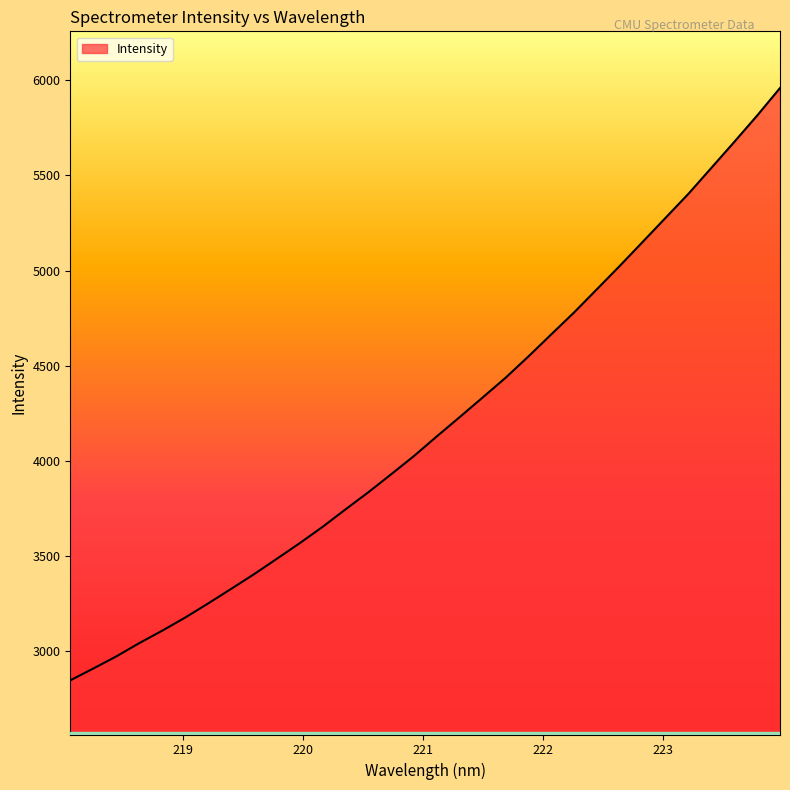

What is the smallest value displayed?

2846.3